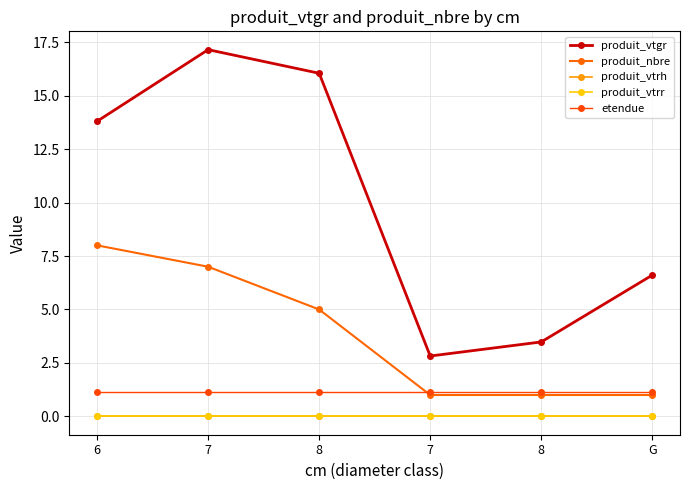

Where is produit_vtrh nearest to the value 0?

6